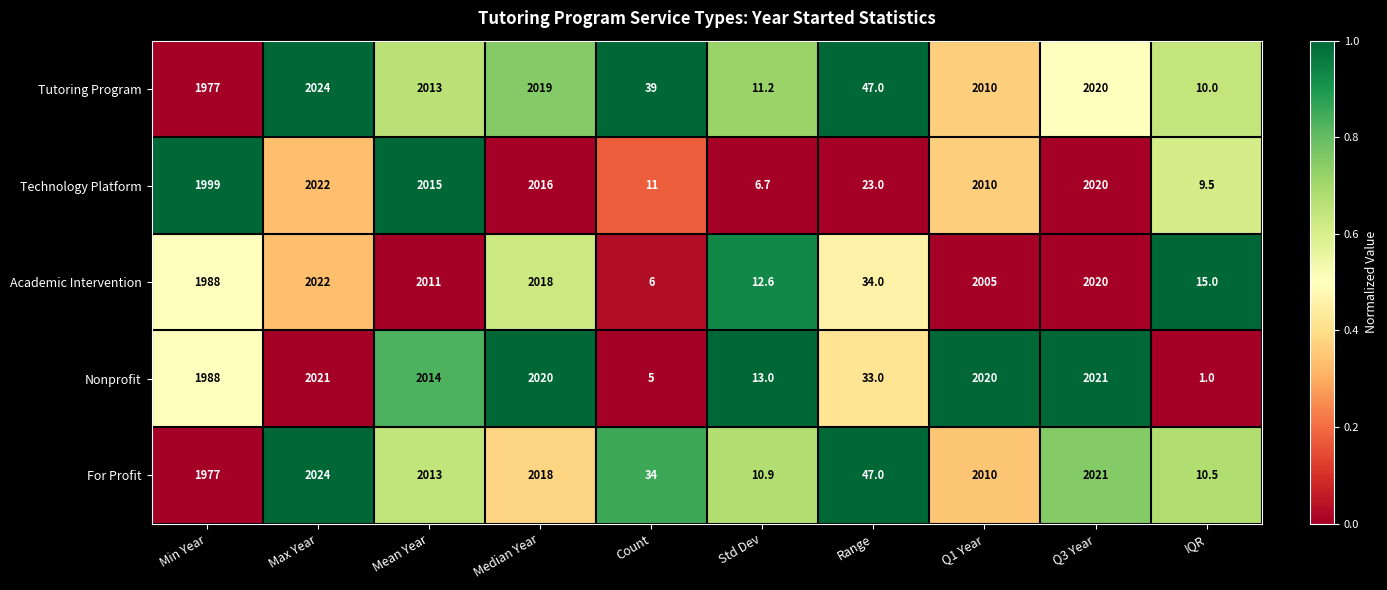

What is the difference between the maximum and second lowest values in the Tutoring Program series?

2012.8